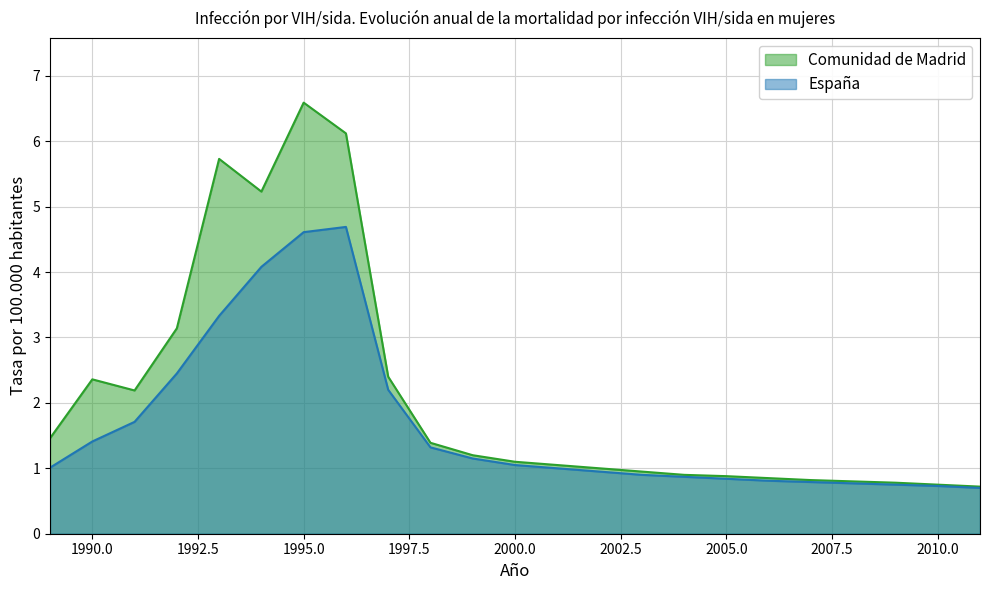

At how many categories does at least one series exceed 5?

4